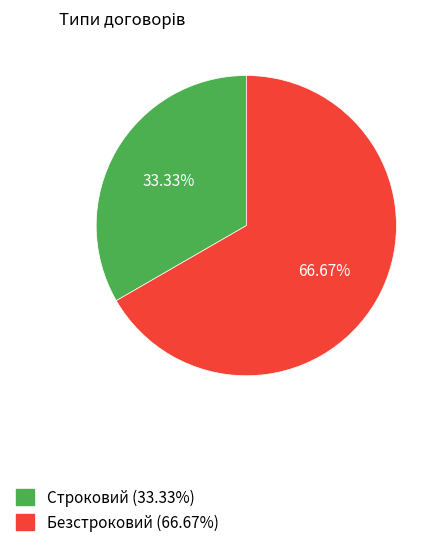

The Строковий slice represents 33% of the pie. True or false?

True